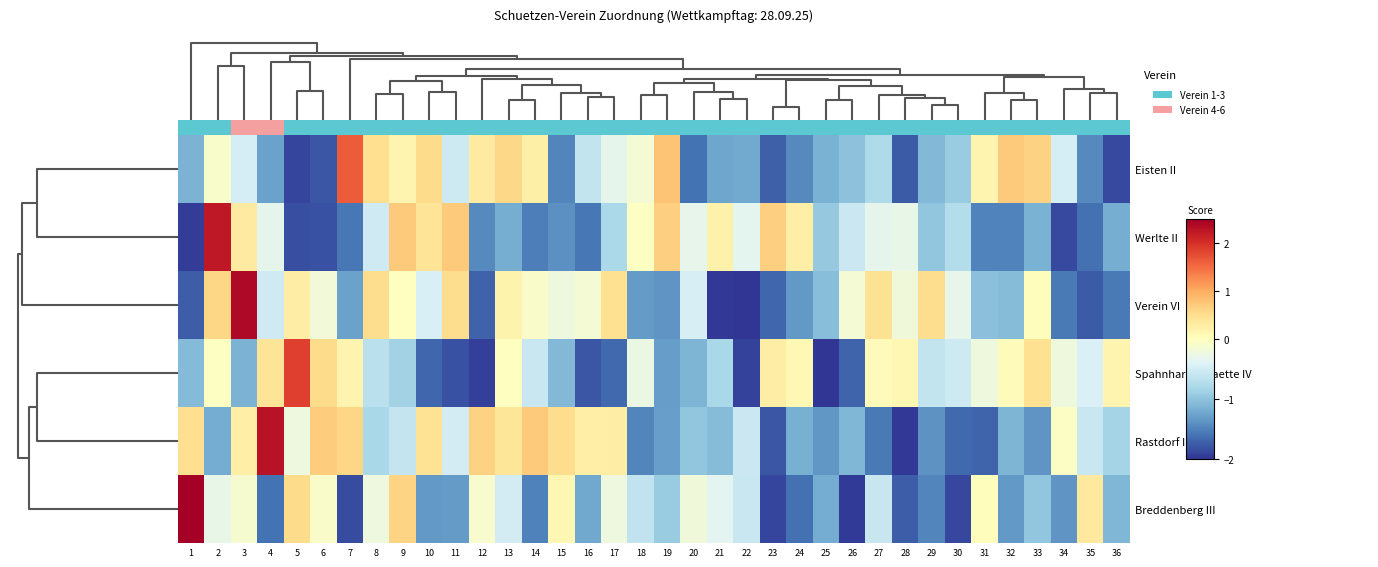

True or false: Eisten II has a value of -0.6 at 16.

True